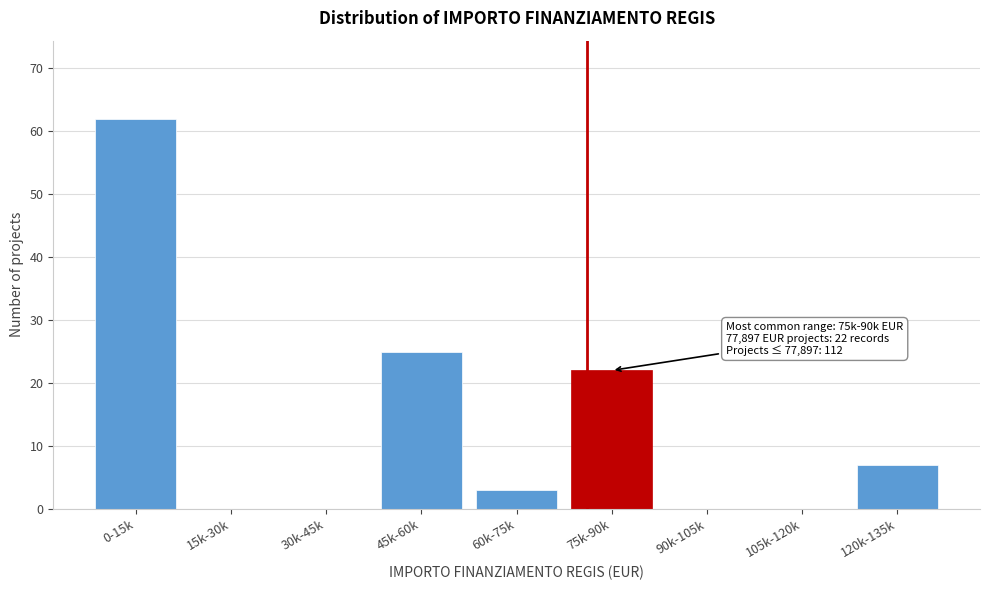

Reading left to right, transcribe all the data shown in this chart.

0-15k=62	15k-30k=0	30k-45k=0	45k-60k=25	60k-75k=3	75k-90k=22	90k-105k=0	105k-120k=0	120k-135k=7